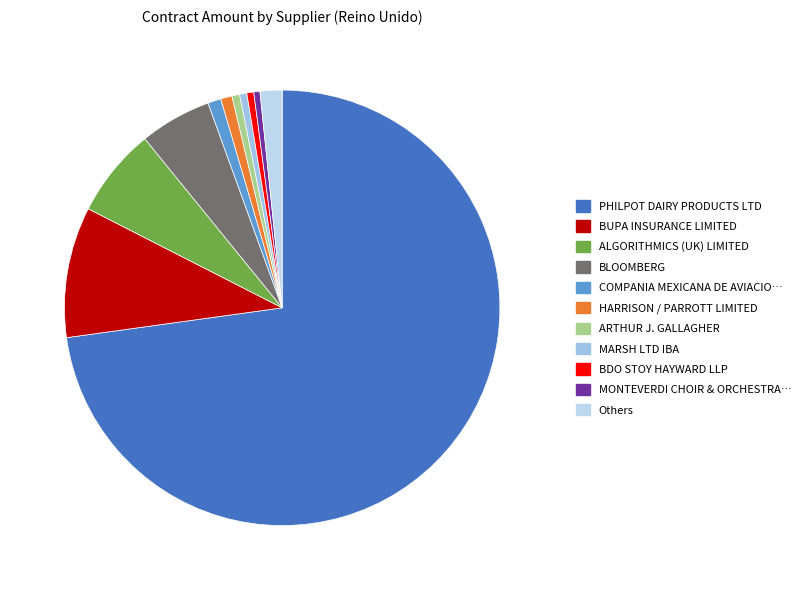

Count the number of slices in the pie.

11